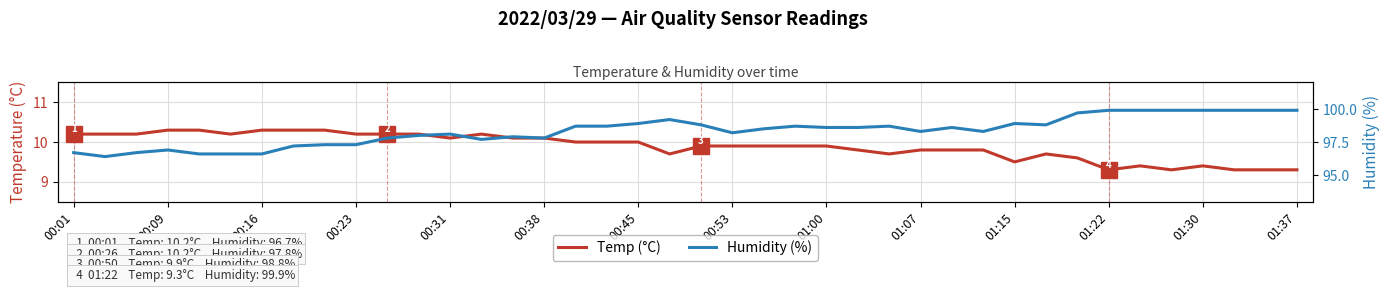

Which category has the lowest value in the Temp (°C) series?

01:22